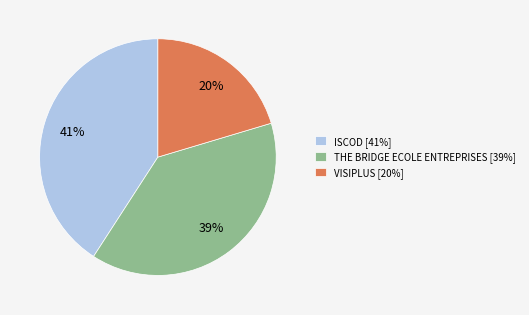

Is the sum of ISCOD [41%] and VISIPLUS [20%] greater than half?

Yes